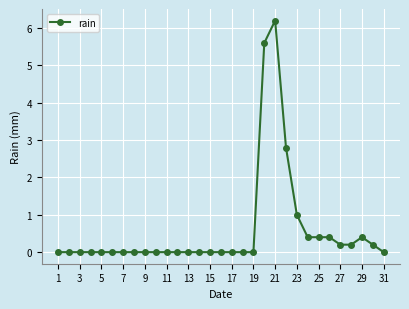

Count the number of categories in the chart.

31